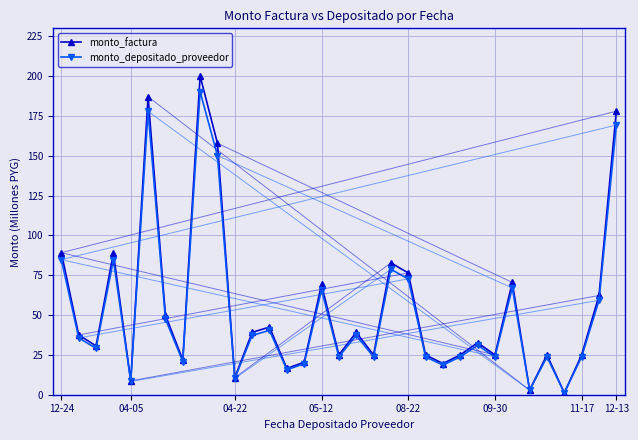

Which series has the largest range (max minus min)?

monto_factura